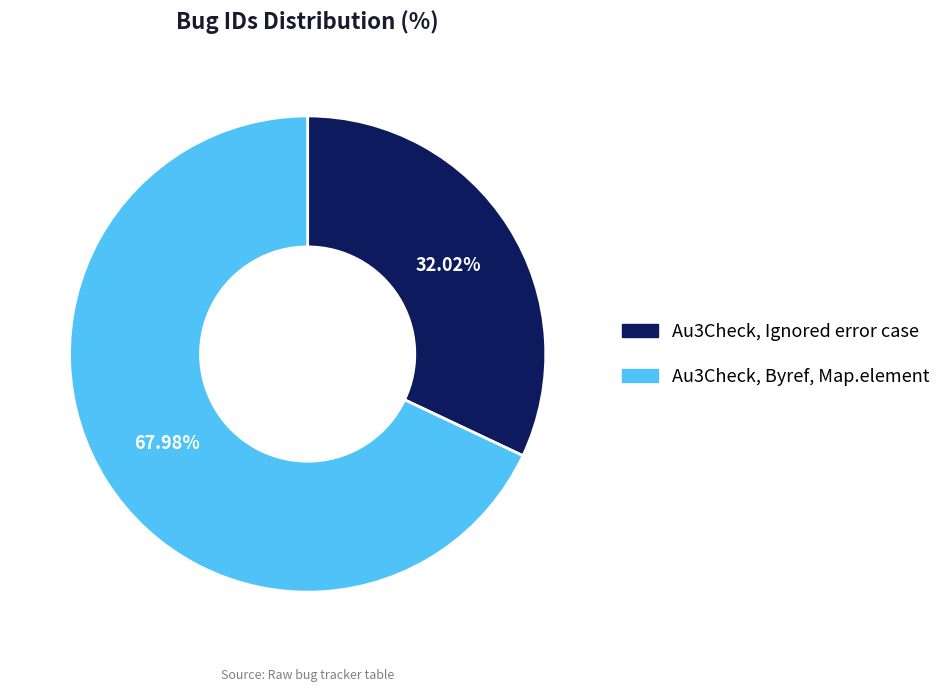

True or false: Au3Check, Ignored error case accounts for 40% of the total.

False